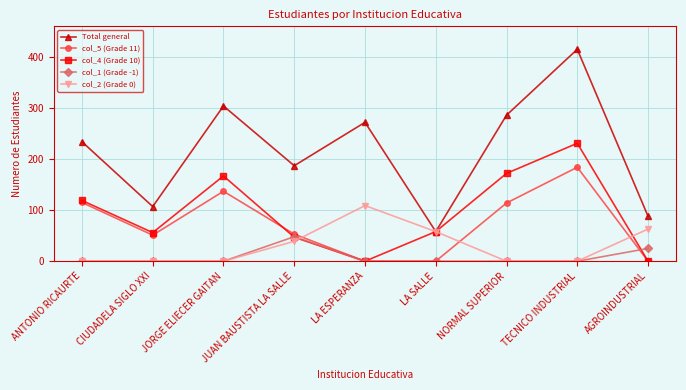

What is the spread (max minus min) of values at LA SALLE?

58